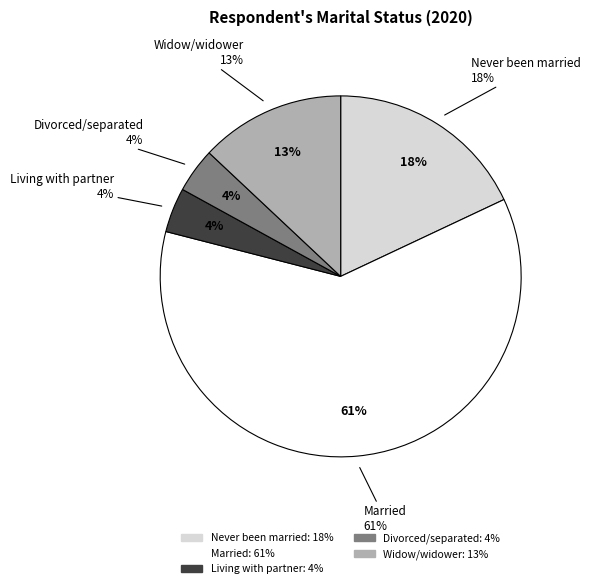

The Divorced/separated slice represents 4% of the pie. True or false?

True